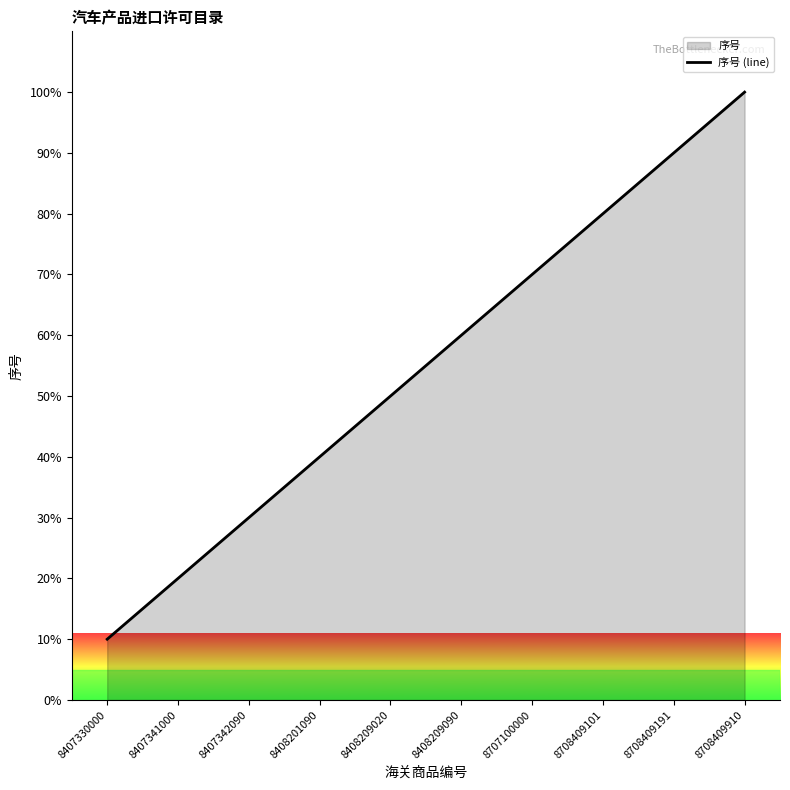

What is the difference between the maximum and minimum values?

90